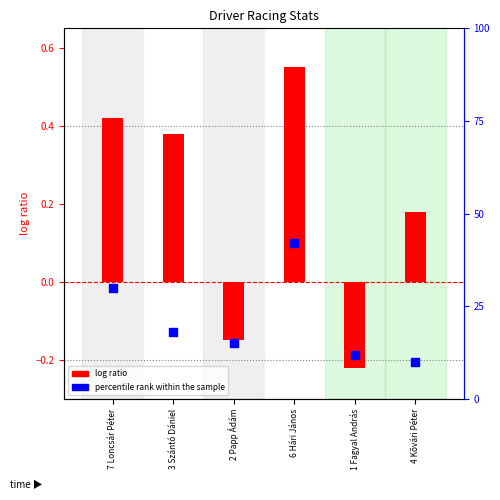

Which series contains the highest Y value?

percentile rank within the sample